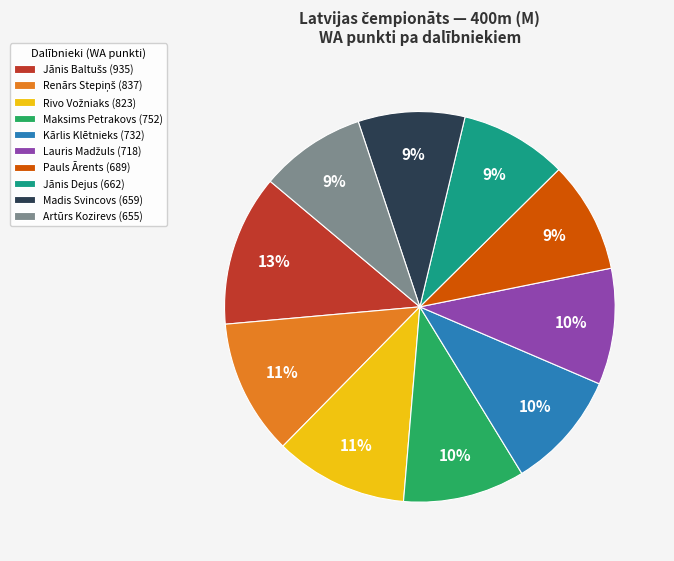

Which has a higher value, Madis Svincovs (659) or Kārlis Klētnieks (732)?

Kārlis Klētnieks (732)